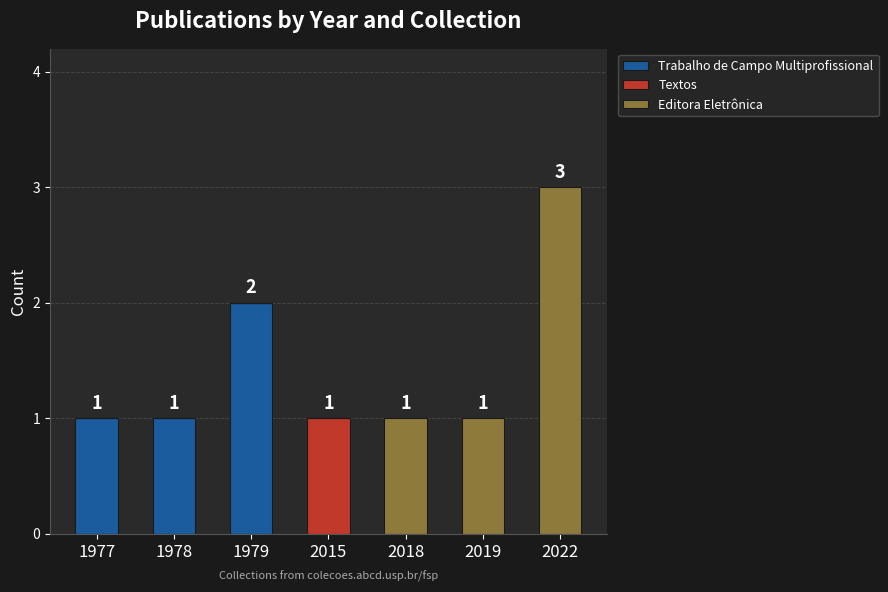

Reading left to right, list the values for the Trabalho de Campo Multiprofissional series.

1977=1	1978=1	1979=2	2015=0	2018=0	2019=0	2022=0